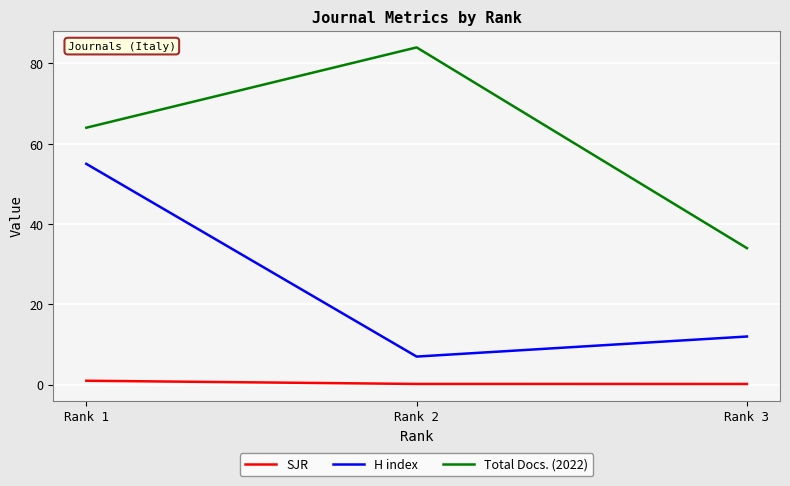

Reading left to right, extract all data points from this chart.

SJR: 1.0	0.2	0.2
H index: 55.0	7.0	12.0
Total Docs. (2022): 64.0	84.0	34.0